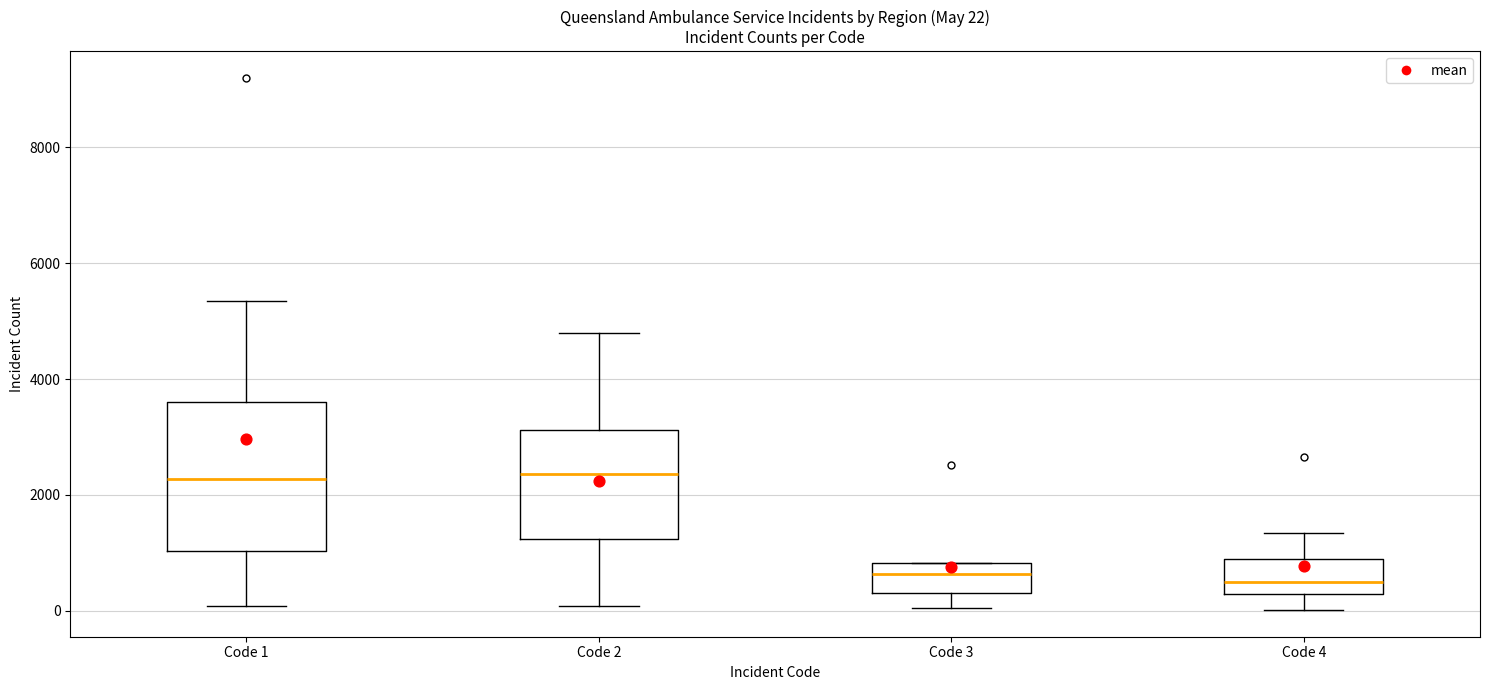

Which box is the tallest, from its lower edge to its upper edge?

Code 1